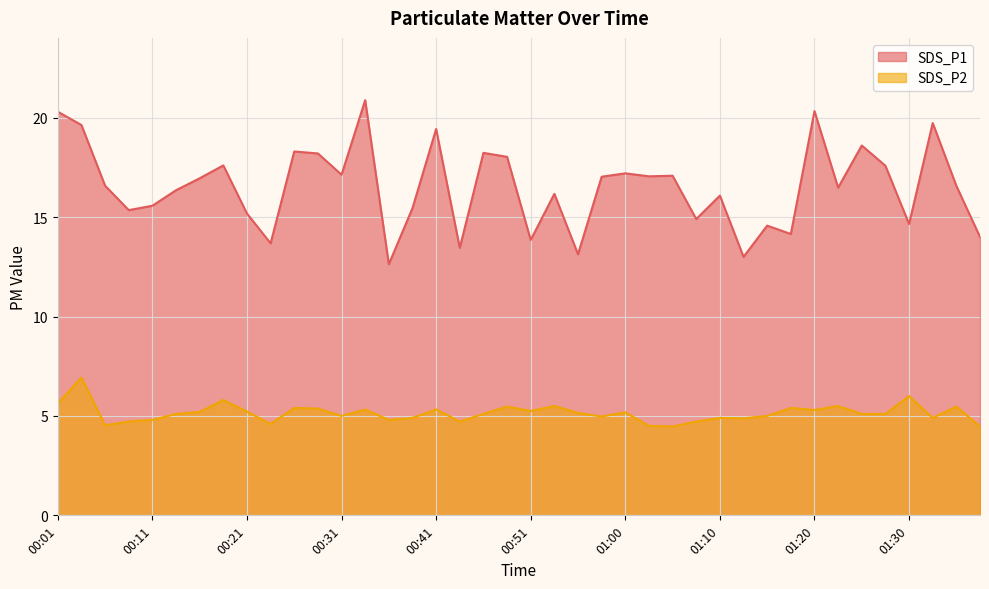

Rank the series at 01:08 from lowest to highest value.

SDS_P2, SDS_P1